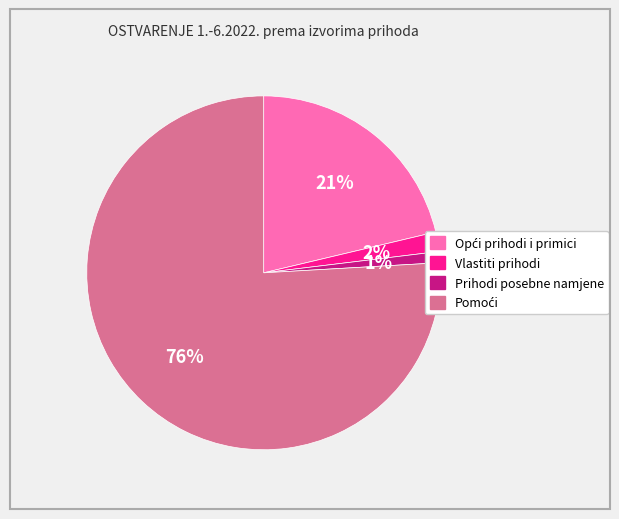

To the nearest percent, what is the difference between the largest and smallest slice percentages?

75%